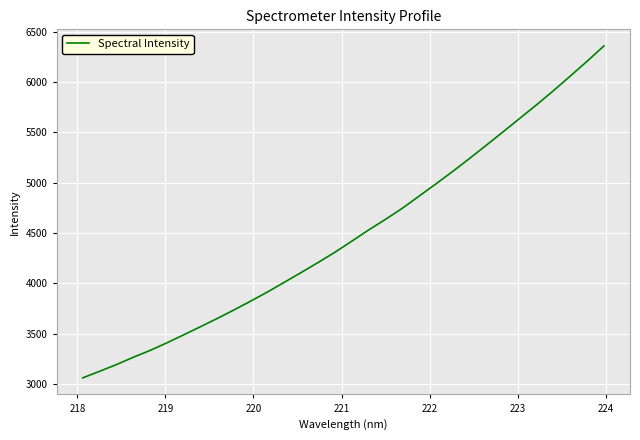

What is the difference between the maximum and minimum values?

3295.5